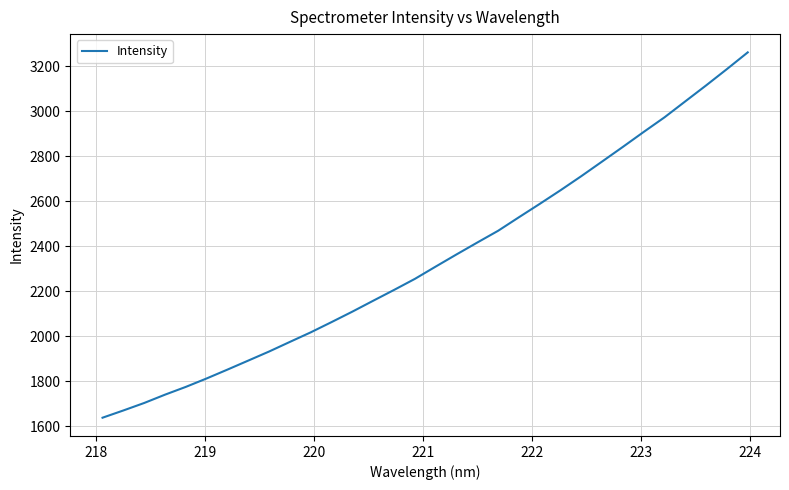

What is the average value?

2341.9